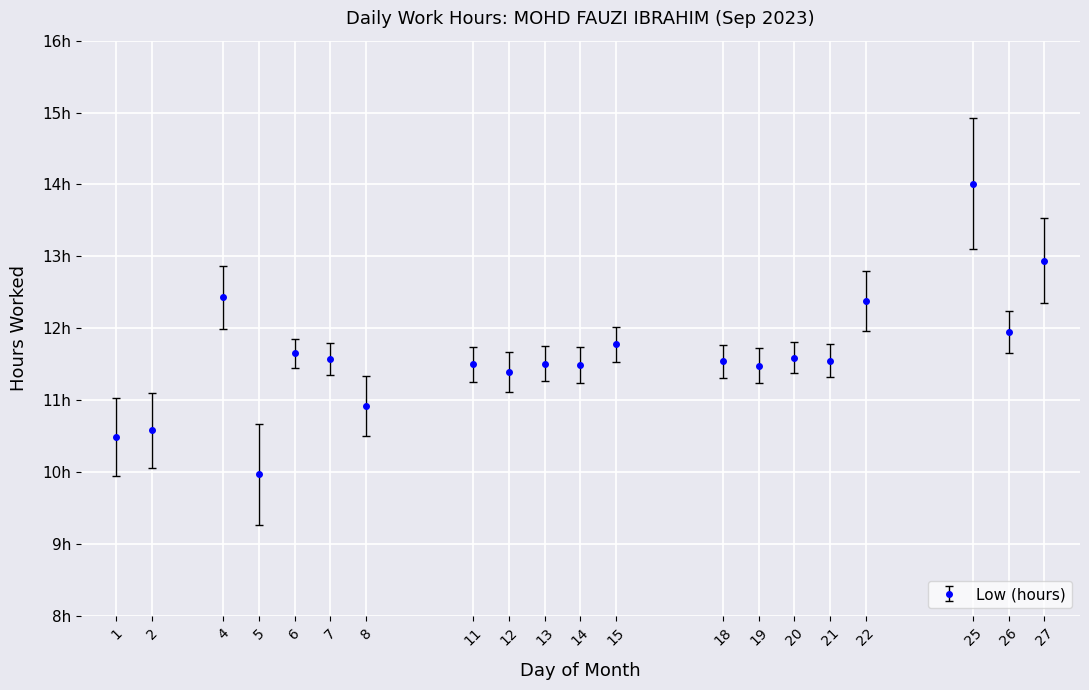

The value at 1 is 16.1. True or false?

False